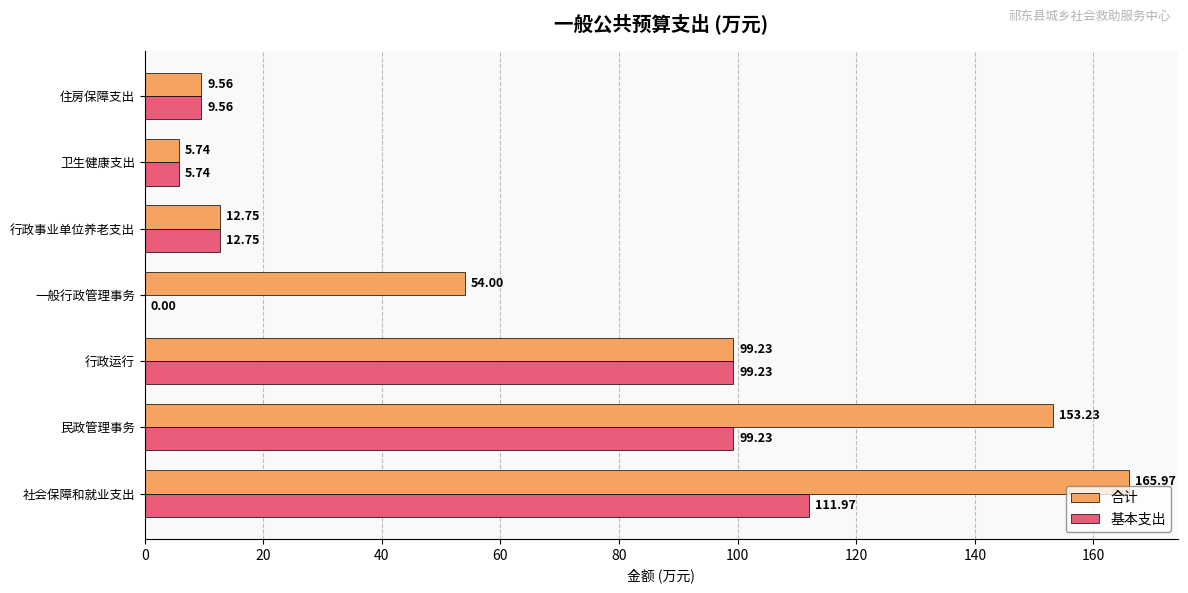

What is the sum of all 基本支出 values?

338.5